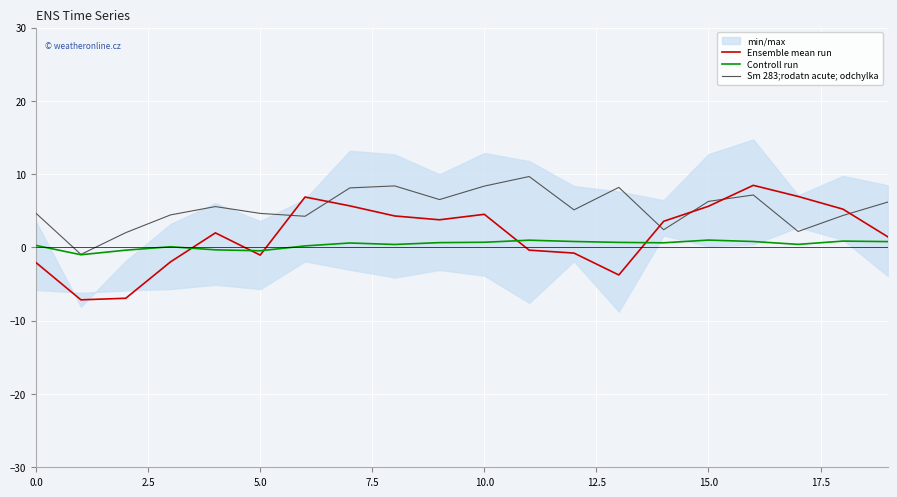

List the series in order of their peak value, lowest first.

Controll run, Ensemble mean run, Sm 283;rodatn acute; odchylka